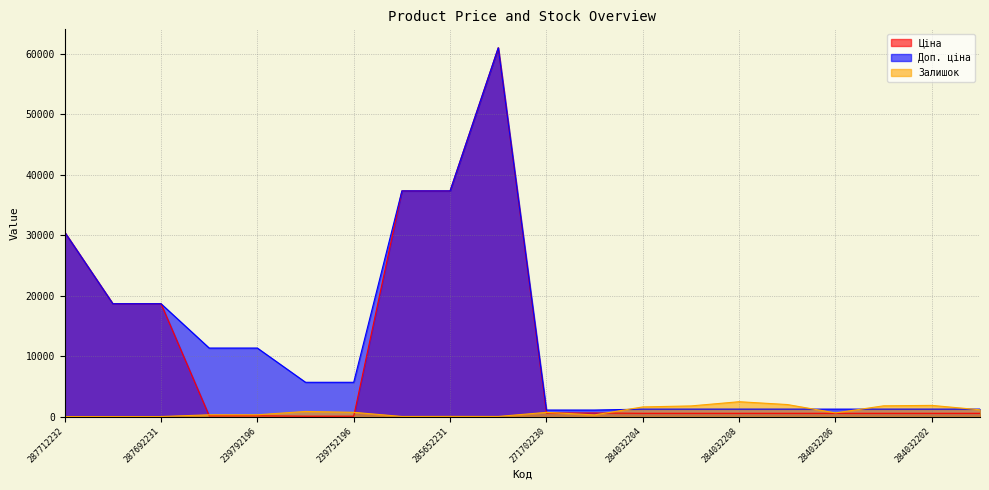

What are all the series names shown in the legend?

Ціна, Доп. ціна, Залишок